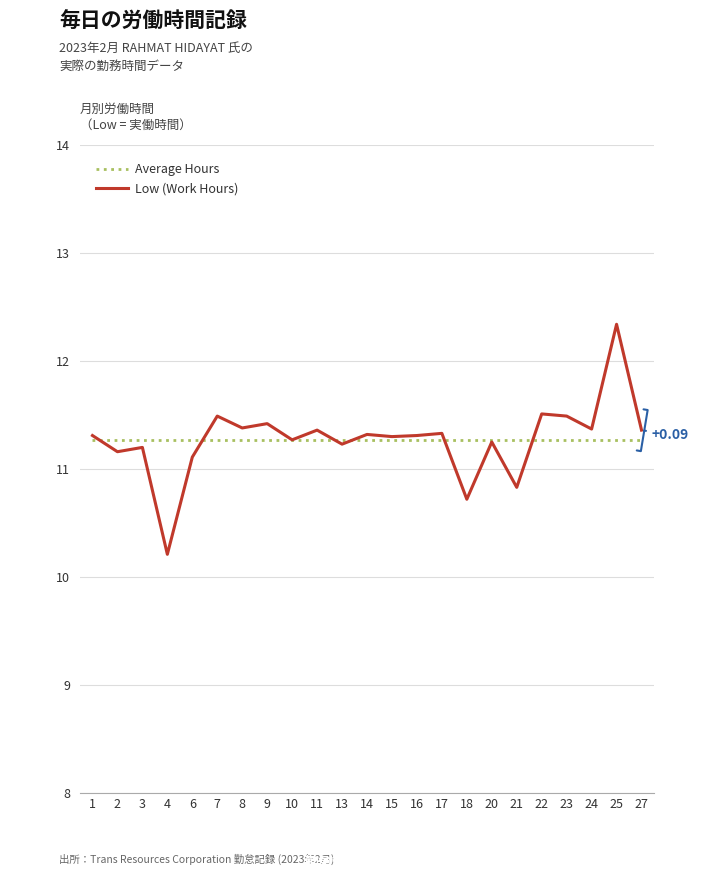

List the series in order of their peak value, highest first.

Low (Work Hours), Average Hours